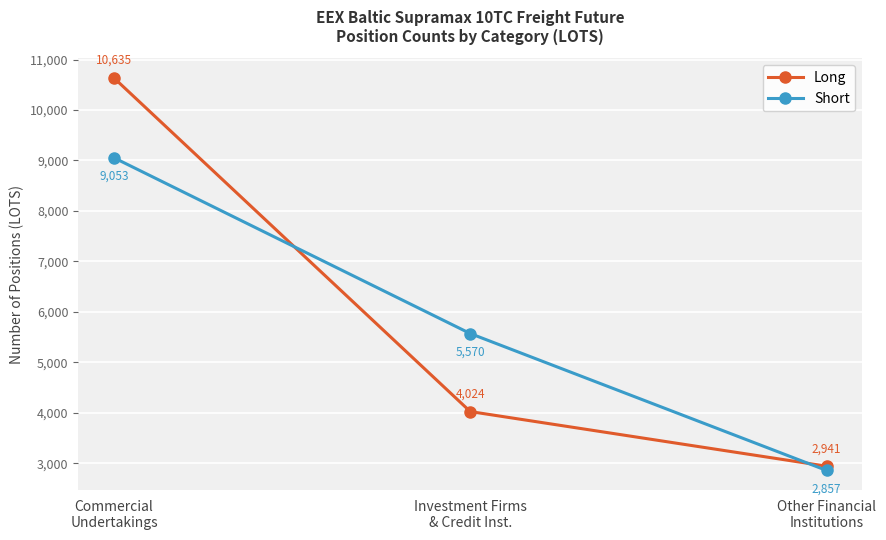

What is the maximum value shown in the chart?

10635